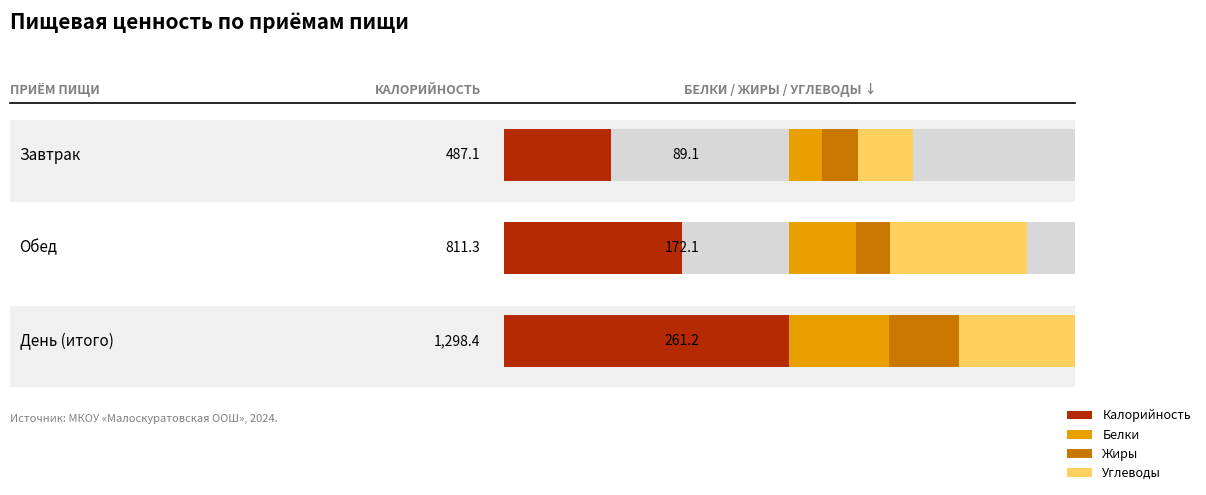

What is the difference between the Белки values at Обед and Завтрак?

24.5